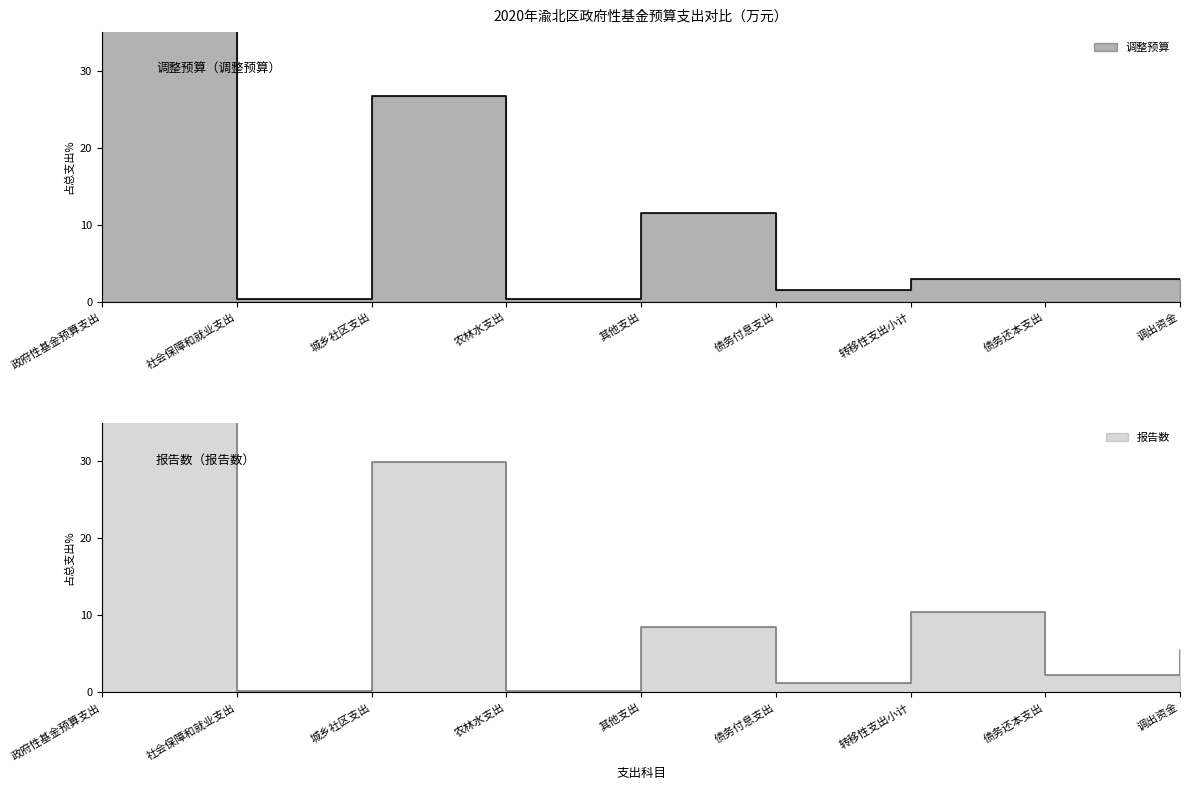

Reading left to right, list all the values displayed in this chart.

调整预算: 50.8	0.3	26.7	0.3	11.5	1.5	2.9	2.9	2.9
报告数: 41.9	0.1	29.9	0.1	8.6	1.2	10.4	2.3	5.5